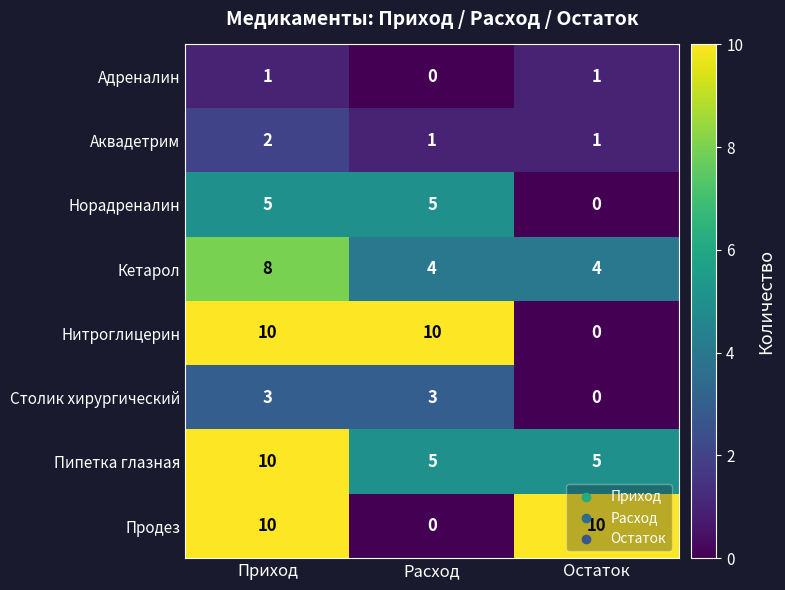

What is the total value across all series at Остаток?

21